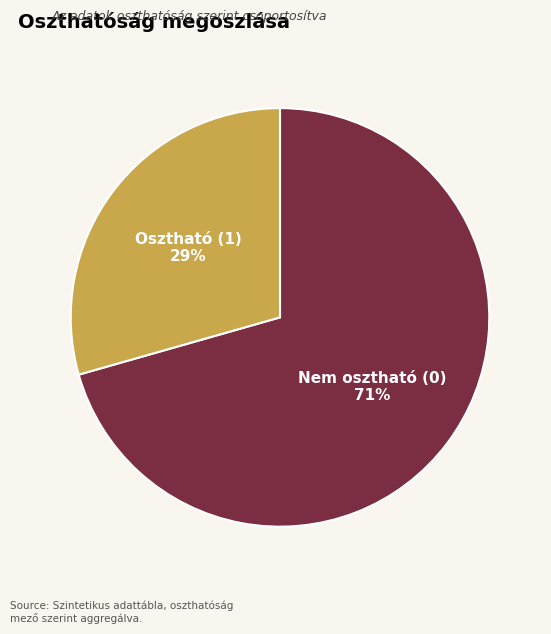

To the nearest percent, what percentage of the pie is Osztható (1)?

29%